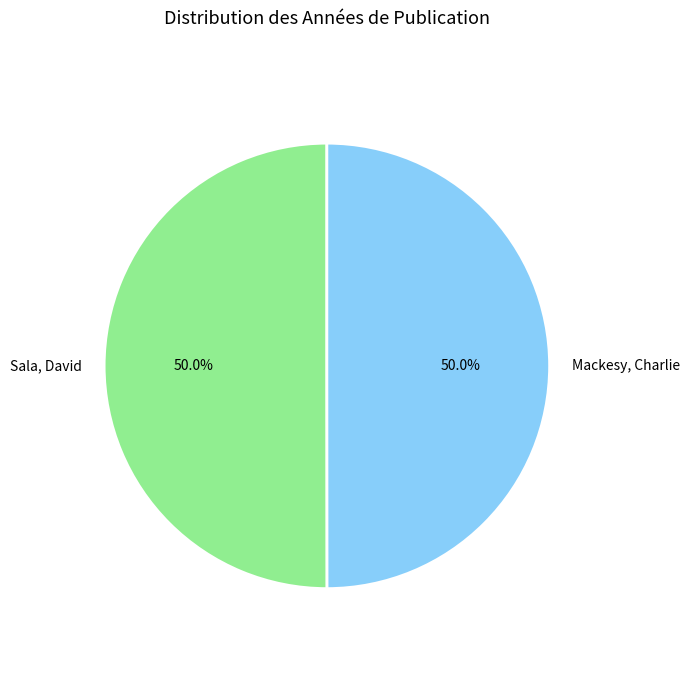

Combined, do Mackesy, Charlie and Sala, David account for over 50%?

Yes